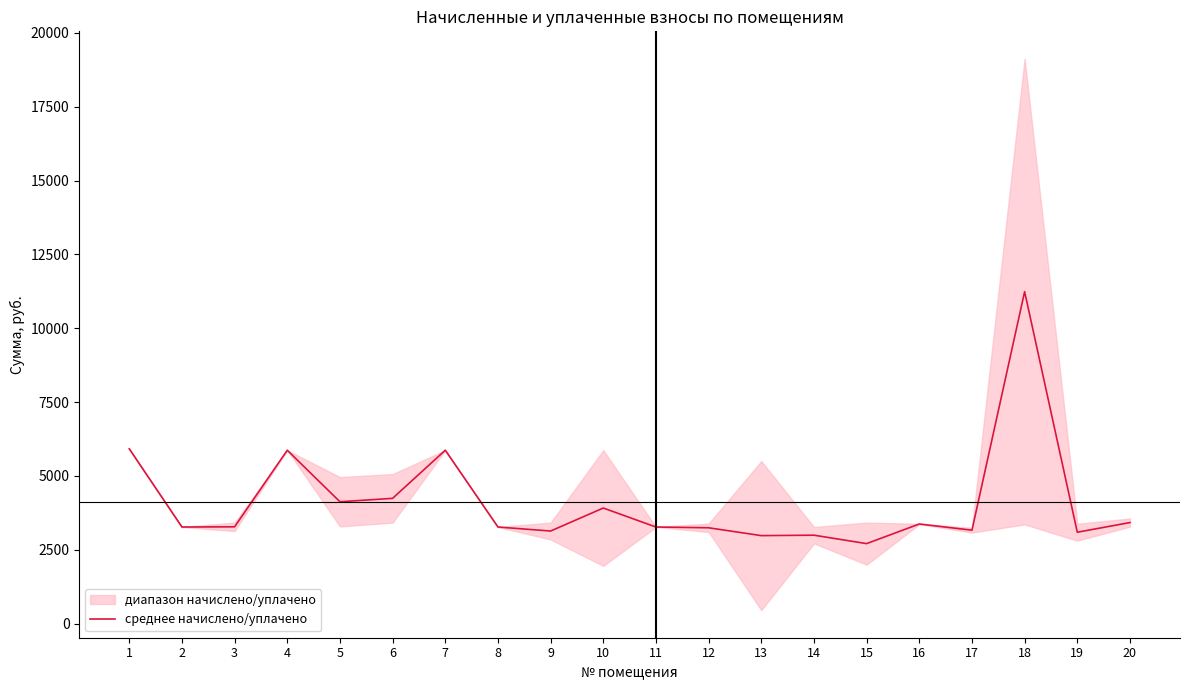

The chart shows a value of 5871.7 at 4. True or false?

True